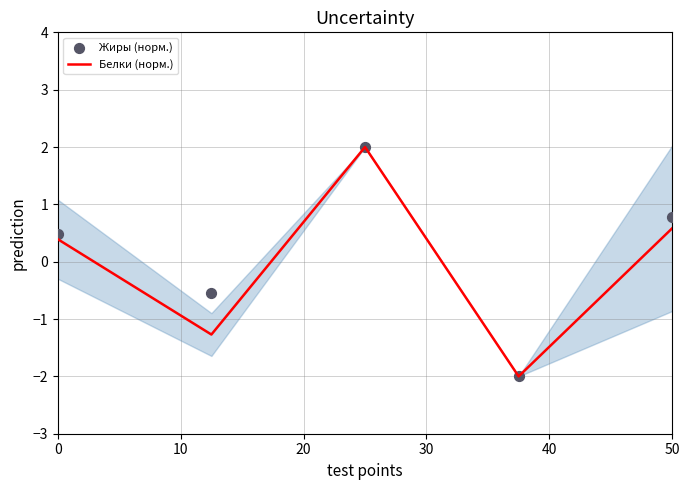

What is the total value across all series at 0?

0.9